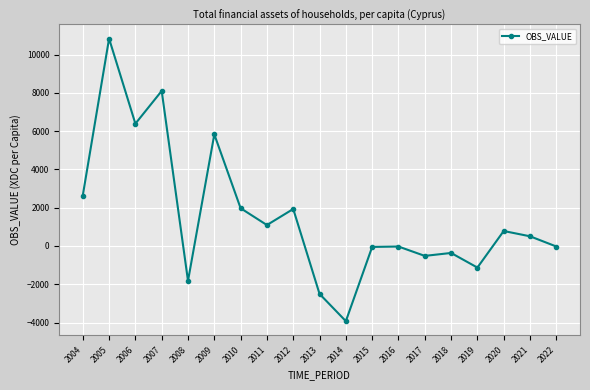

Which label corresponds to the smallest value in the chart?

2014